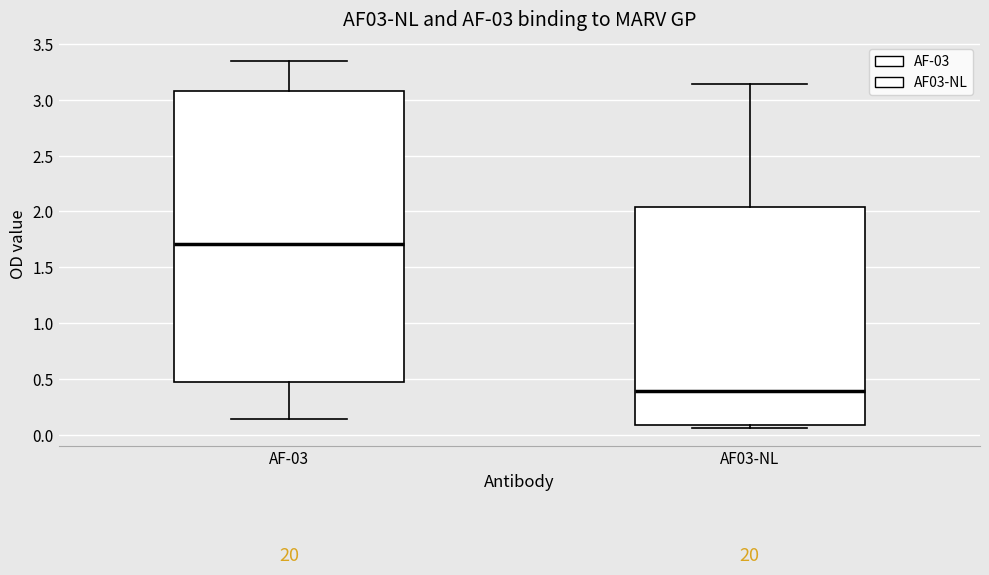

Which box is the tallest, from its lower edge to its upper edge?

AF-03